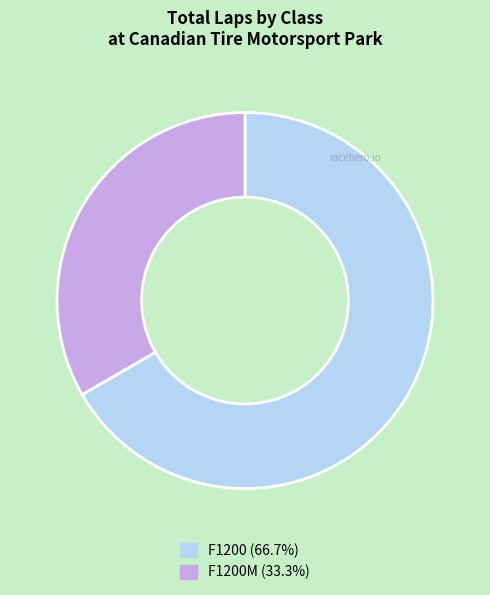

Is there a majority slice in this chart?

Yes